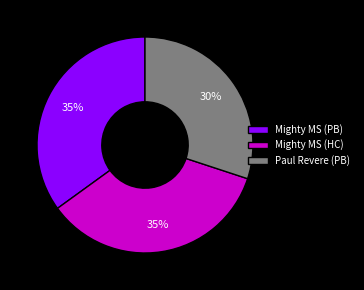

Is there any slice that represents more than half of the pie?

No